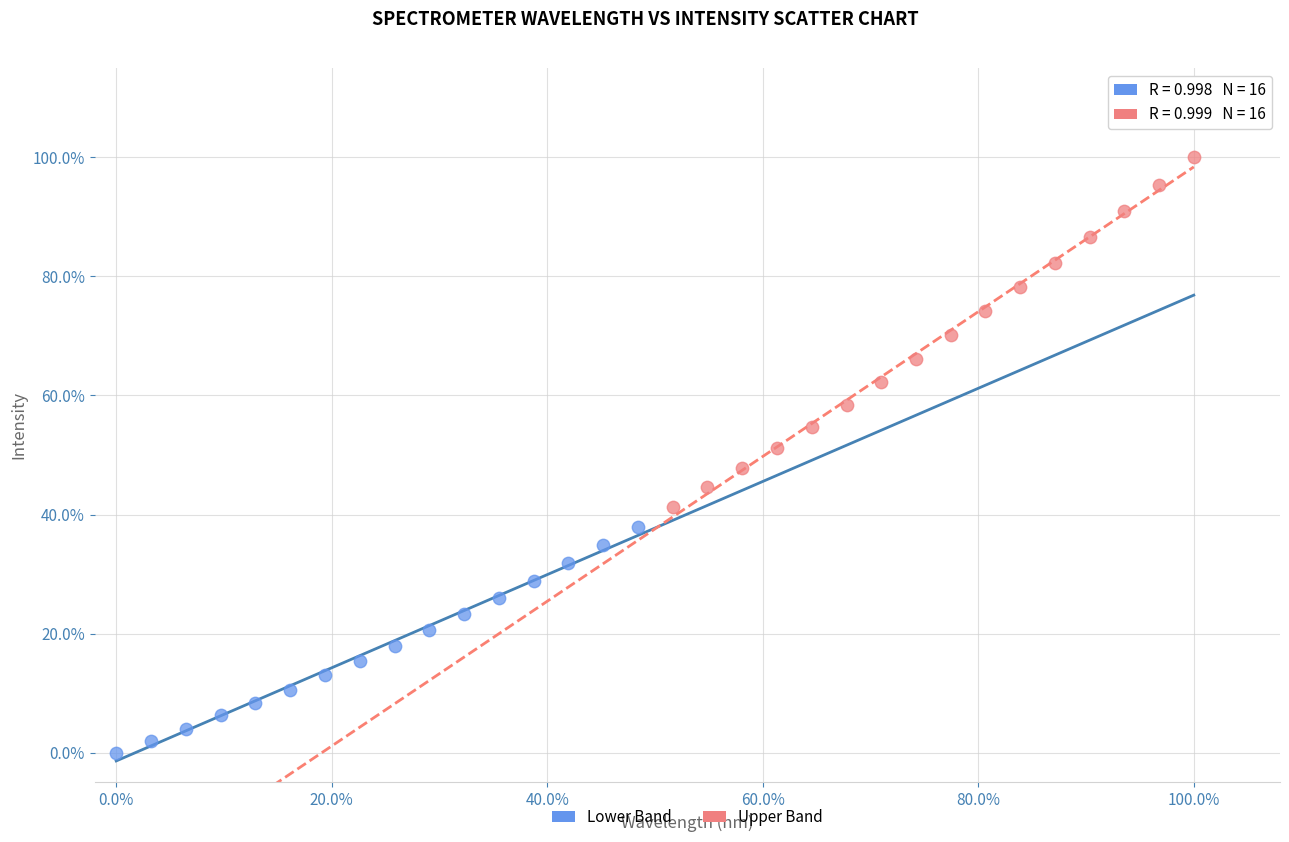

Which series has the largest Y range (max minus min)?

Upper Band